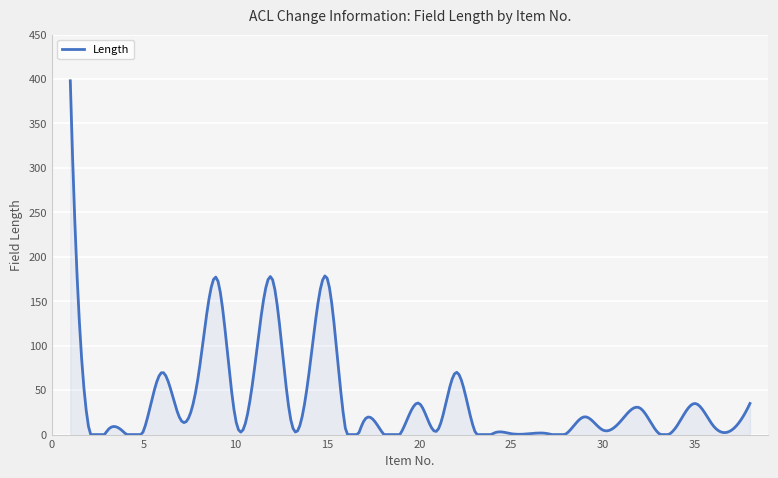

What is the difference between the maximum and minimum values?

398.0